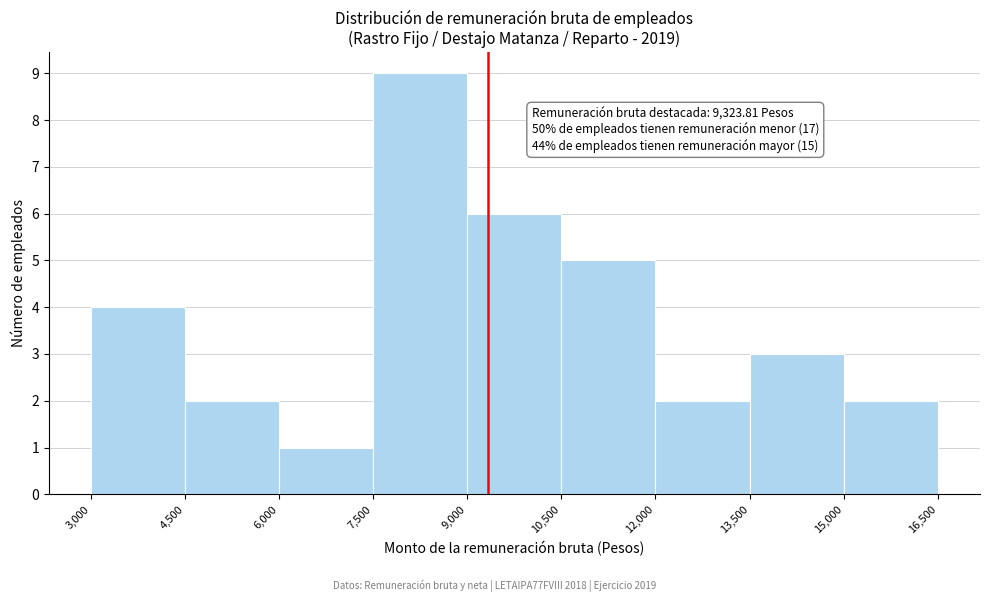

Over which range of the x-axis is the bar tallest?

7,500 to 9,000